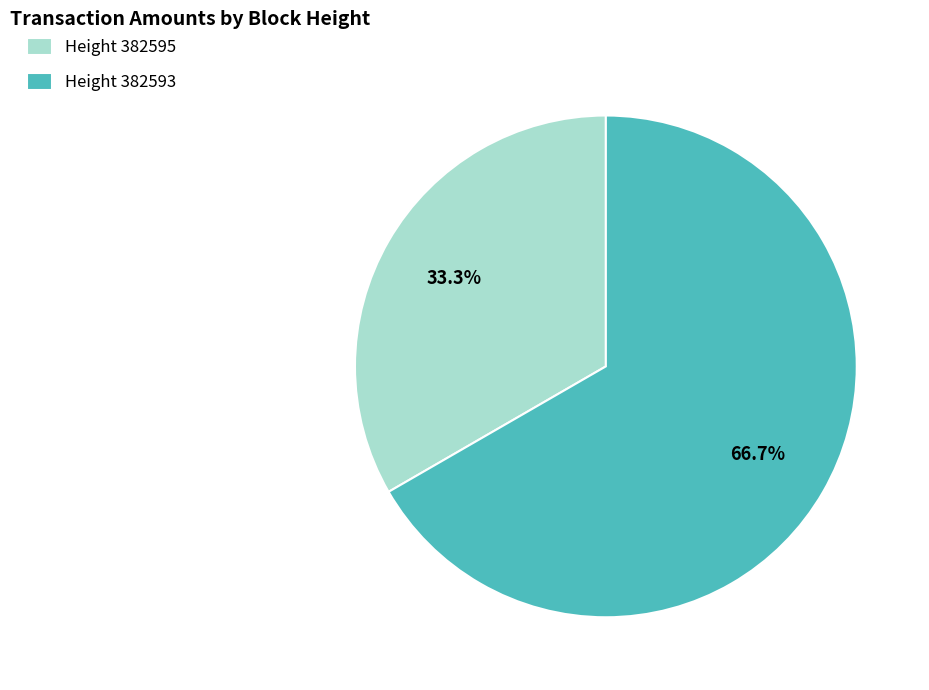

Between Height 382595 and Height 382593, which is larger?

Height 382593